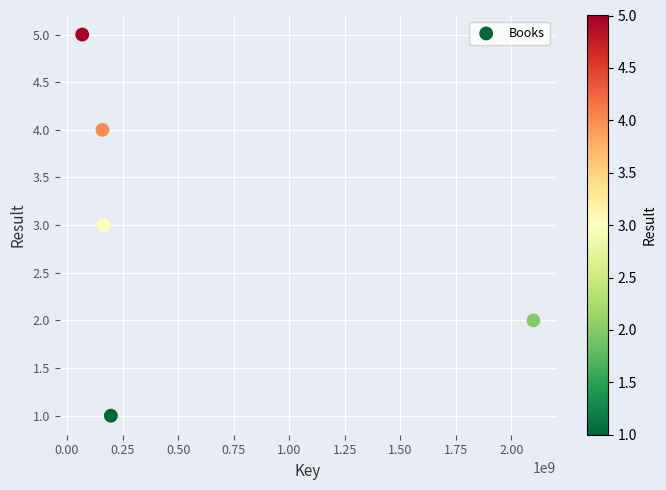

What is the range of Y values (max minus min)?

4